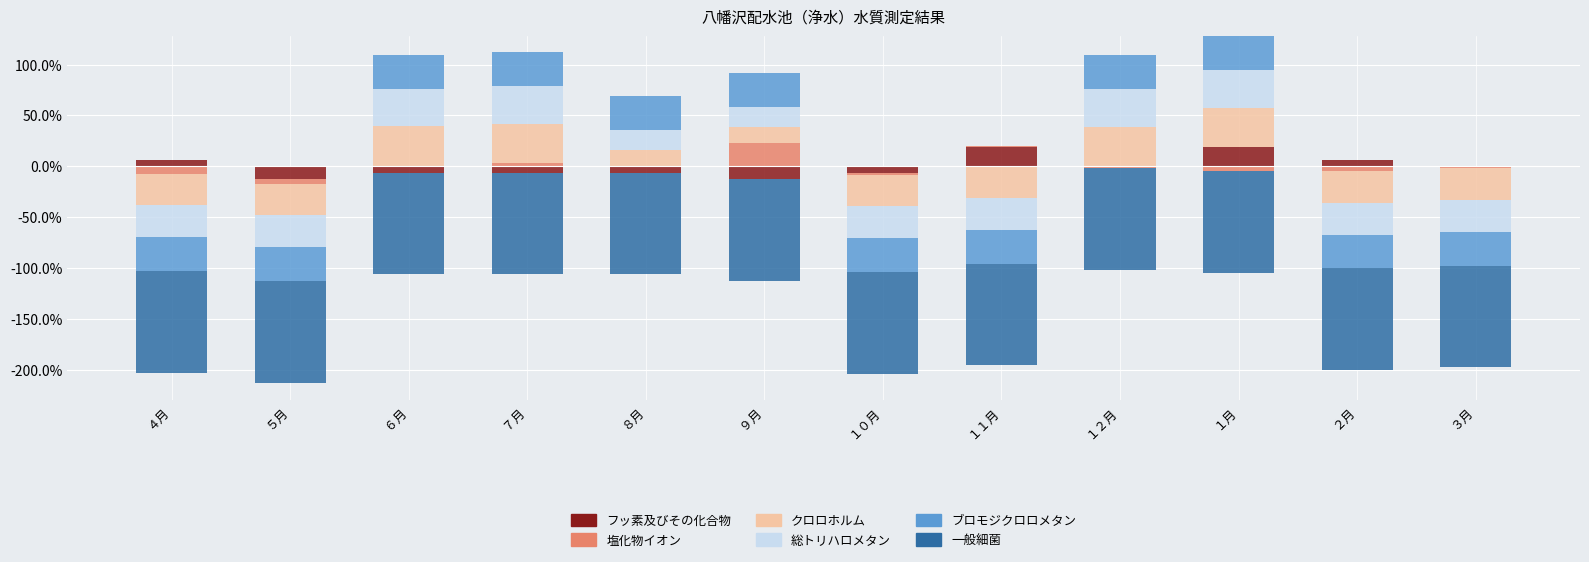

How many groups of bars are there?

12